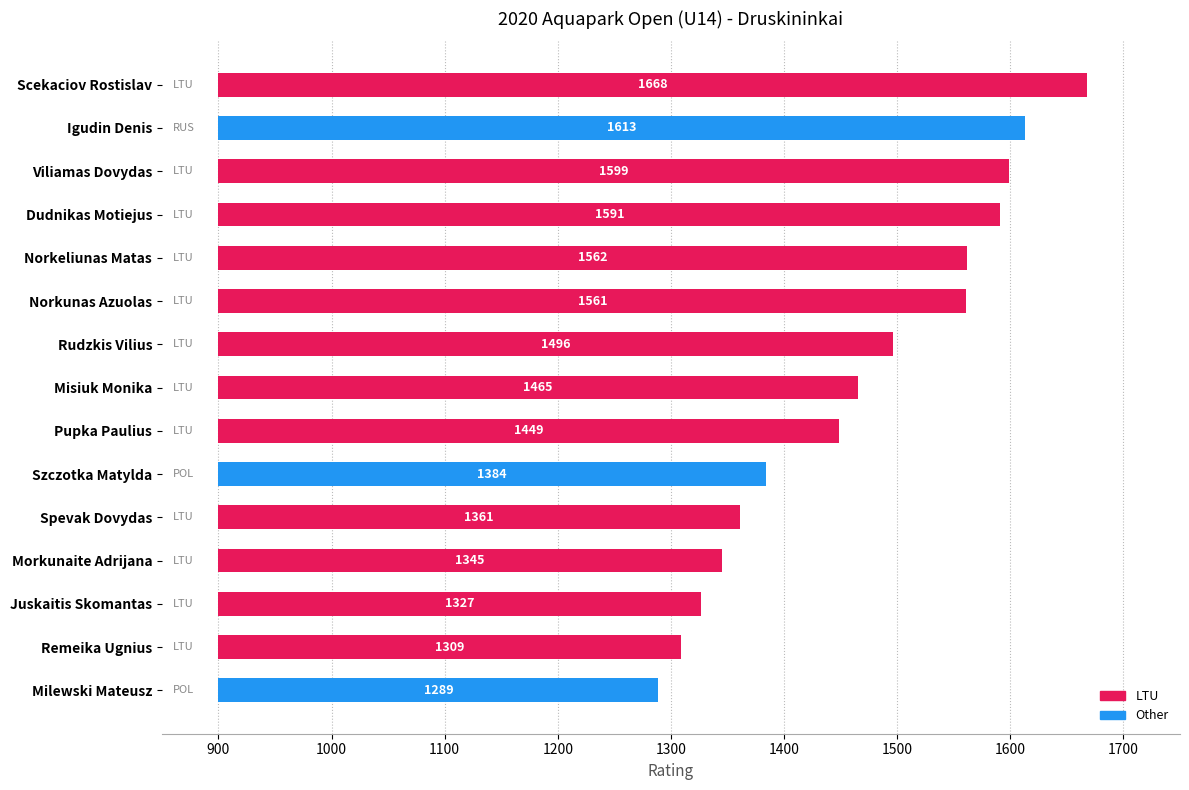

Count the number of categories in the chart.

15